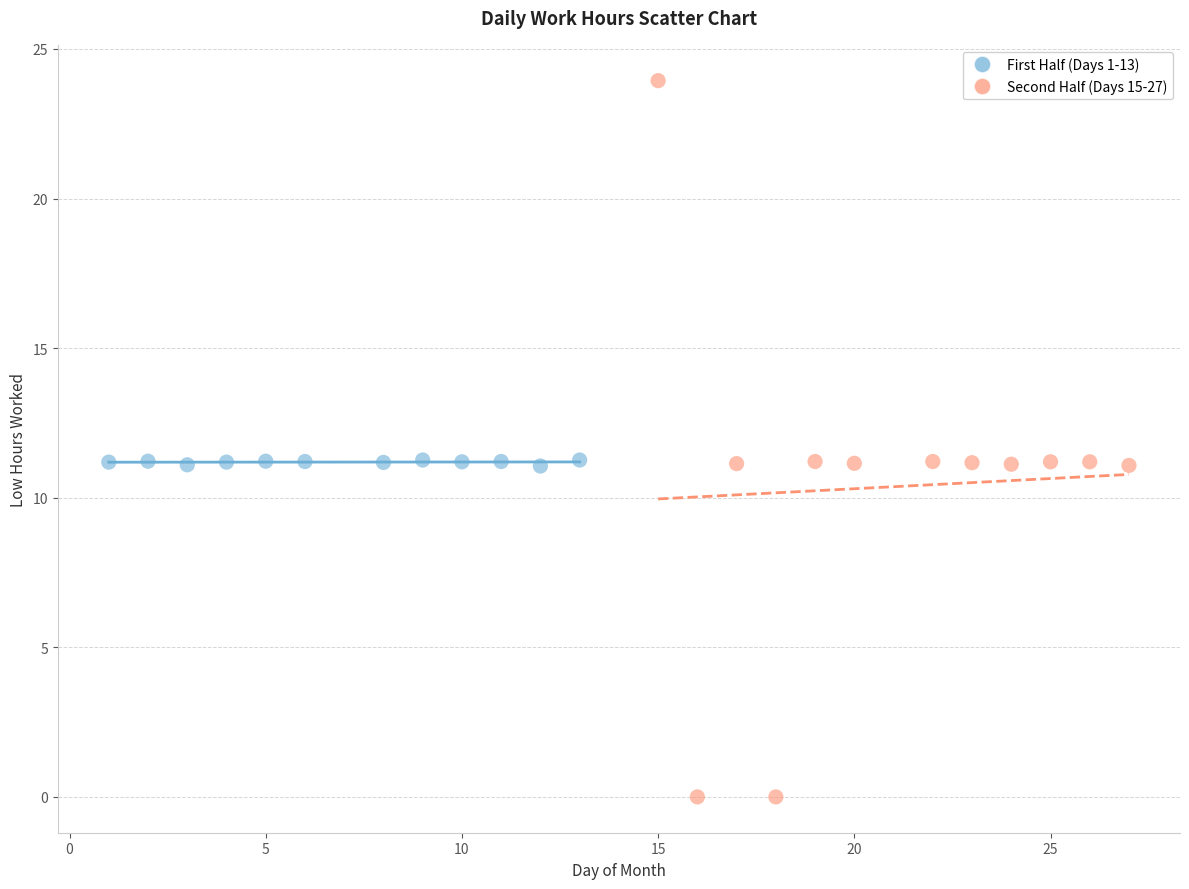

Which series has the largest Y range (max minus min)?

Second Half (Days 15-27)